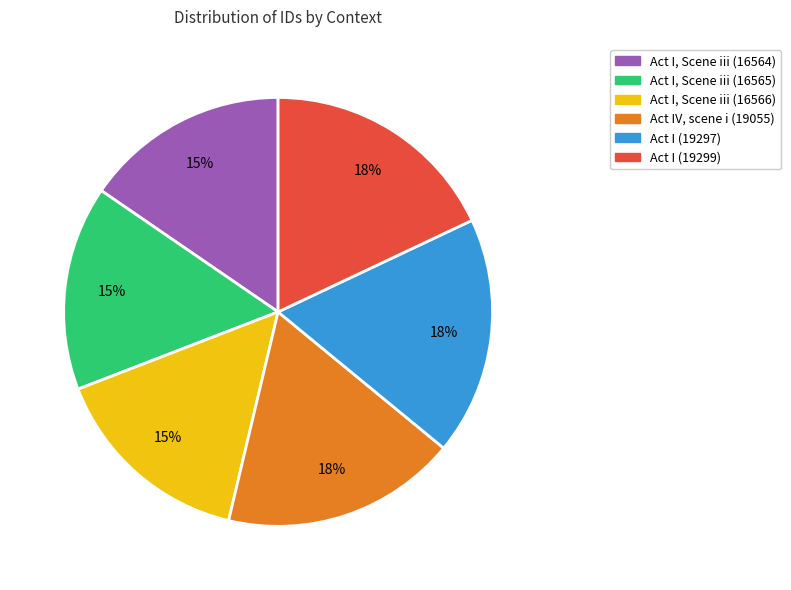

To the nearest percent, what is the average slice percentage?

17%